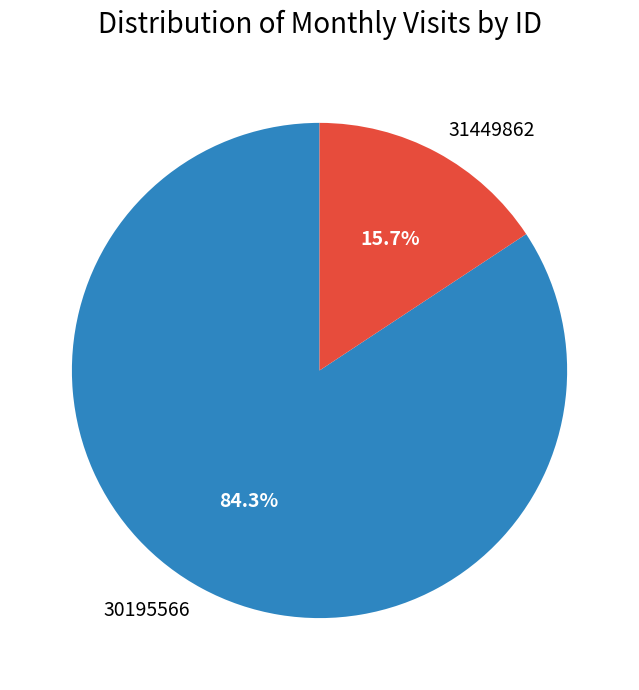

Is it true that 30195566 is 77% of the pie?

False